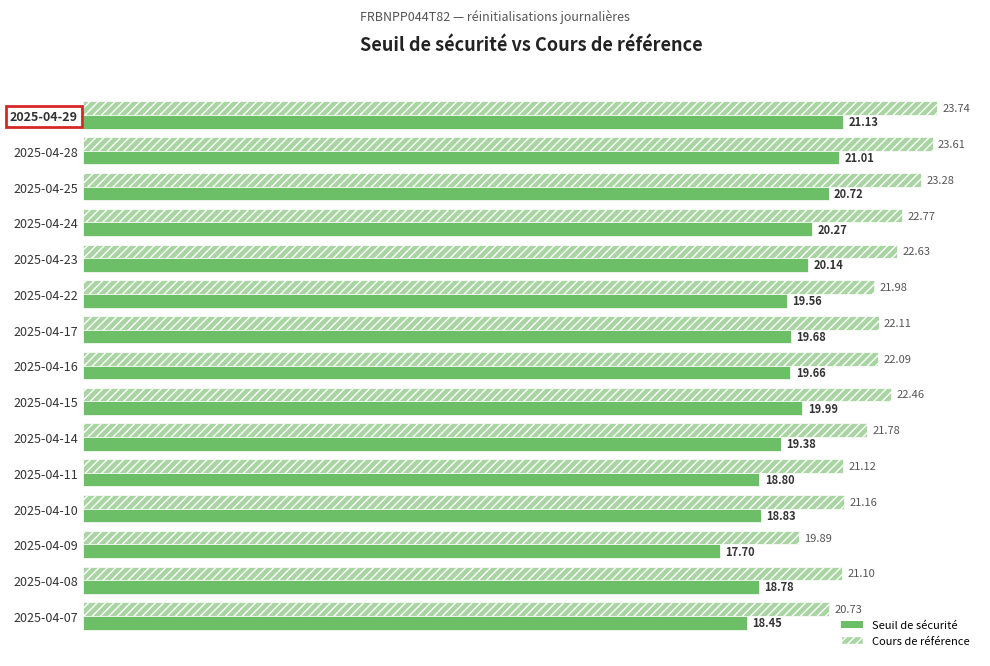

Rank the series by their average value, from lowest to highest.

Seuil de sécurité, Cours de référence